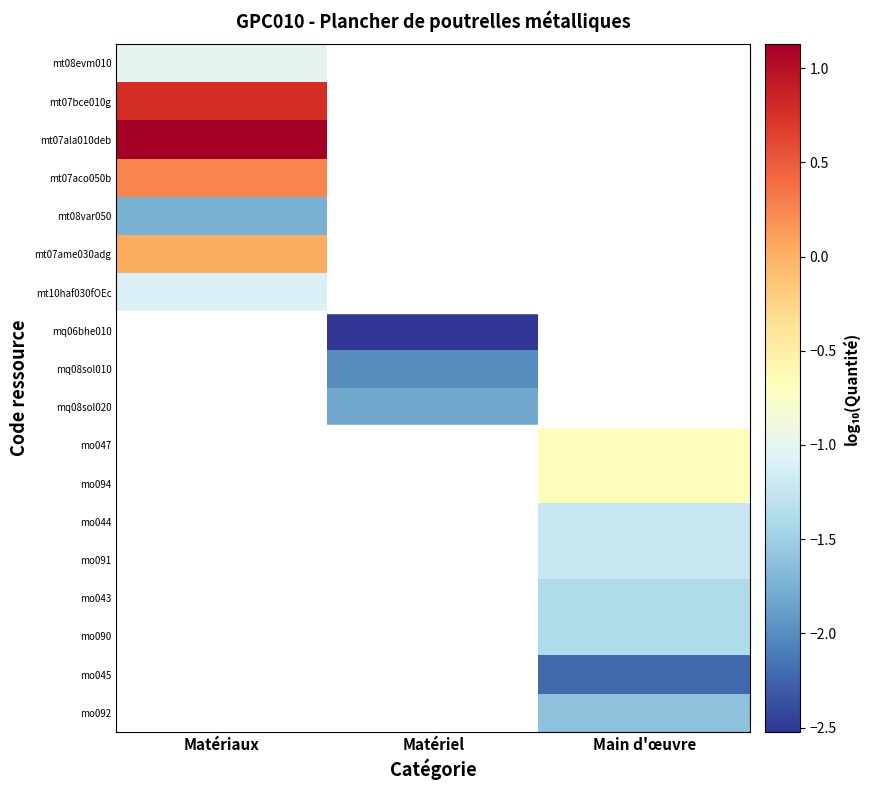

At how many categories does at least one series exceed 0?

1